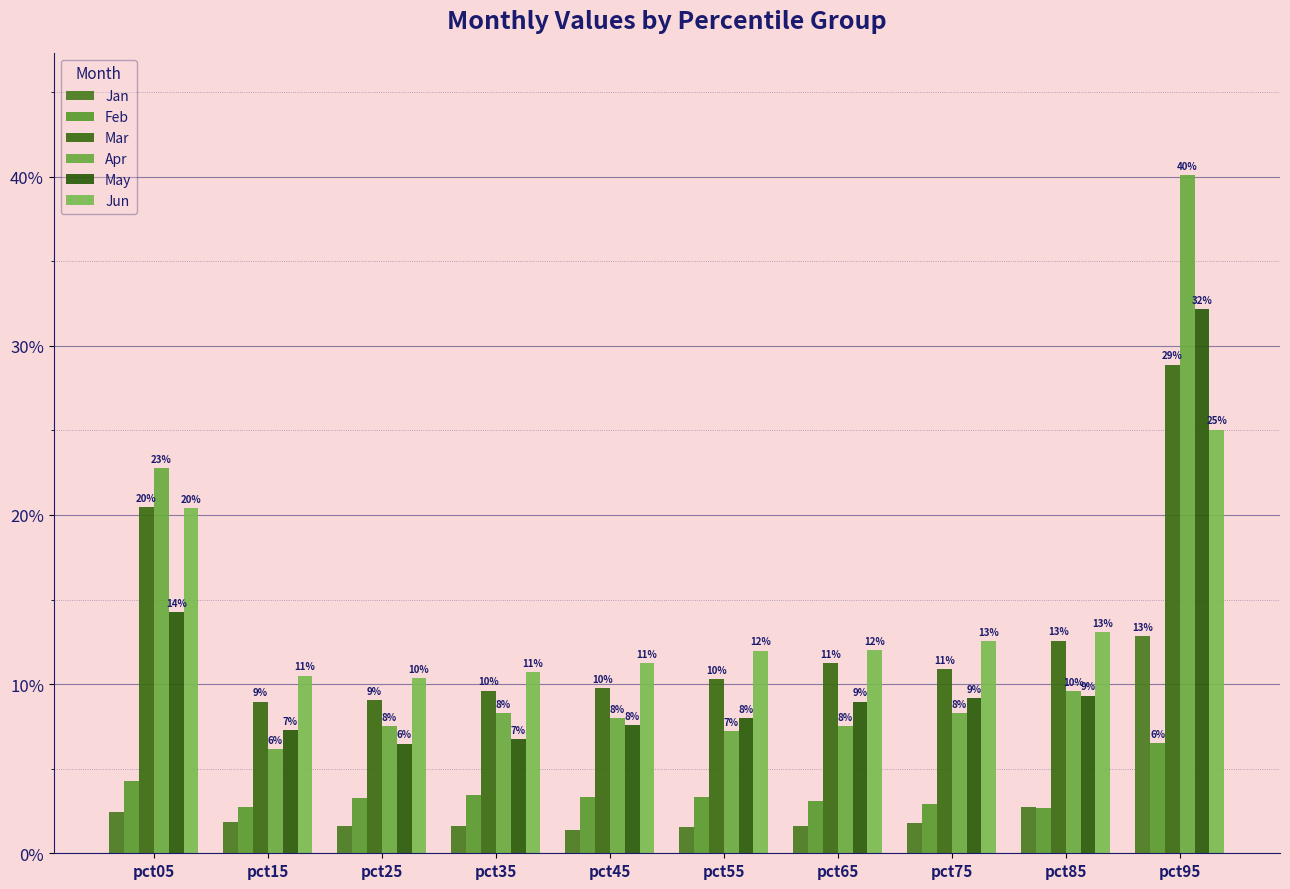

Reading right to left, list all the values displayed in this chart.

Jan: pct95=0.1	pct85=0.0	pct75=0.0	pct65=0.0	pct55=0.0	pct45=0.0	pct35=0.0	pct25=0.0	pct15=0.0	pct05=0.0
Feb: pct95=0.1	pct85=0.0	pct75=0.0	pct65=0.0	pct55=0.0	pct45=0.0	pct35=0.0	pct25=0.0	pct15=0.0	pct05=0.0
Mar: pct95=0.3	pct85=0.1	pct75=0.1	pct65=0.1	pct55=0.1	pct45=0.1	pct35=0.1	pct25=0.1	pct15=0.1	pct05=0.2
Apr: pct95=0.4	pct85=0.1	pct75=0.1	pct65=0.1	pct55=0.1	pct45=0.1	pct35=0.1	pct25=0.1	pct15=0.1	pct05=0.2
May: pct95=0.3	pct85=0.1	pct75=0.1	pct65=0.1	pct55=0.1	pct45=0.1	pct35=0.1	pct25=0.1	pct15=0.1	pct05=0.1
Jun: pct95=0.3	pct85=0.1	pct75=0.1	pct65=0.1	pct55=0.1	pct45=0.1	pct35=0.1	pct25=0.1	pct15=0.1	pct05=0.2